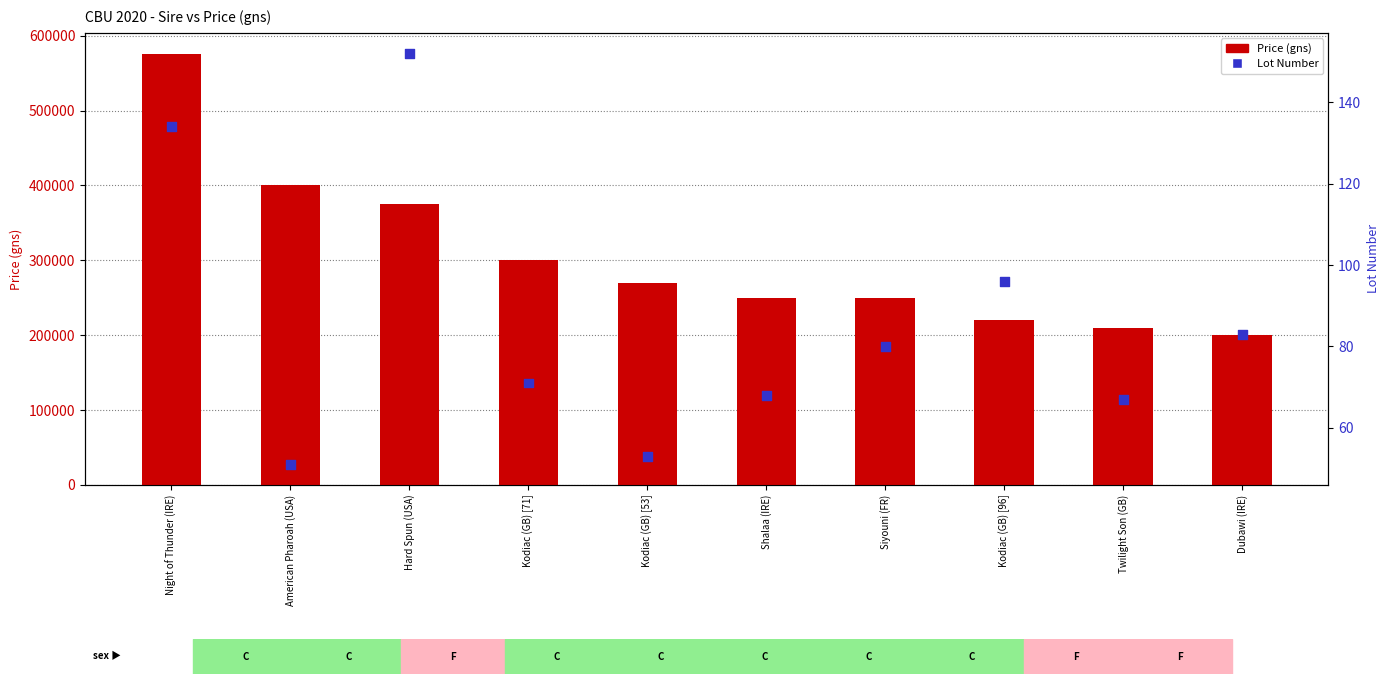

Which series has the widest spread of Y values?

Price (gns)